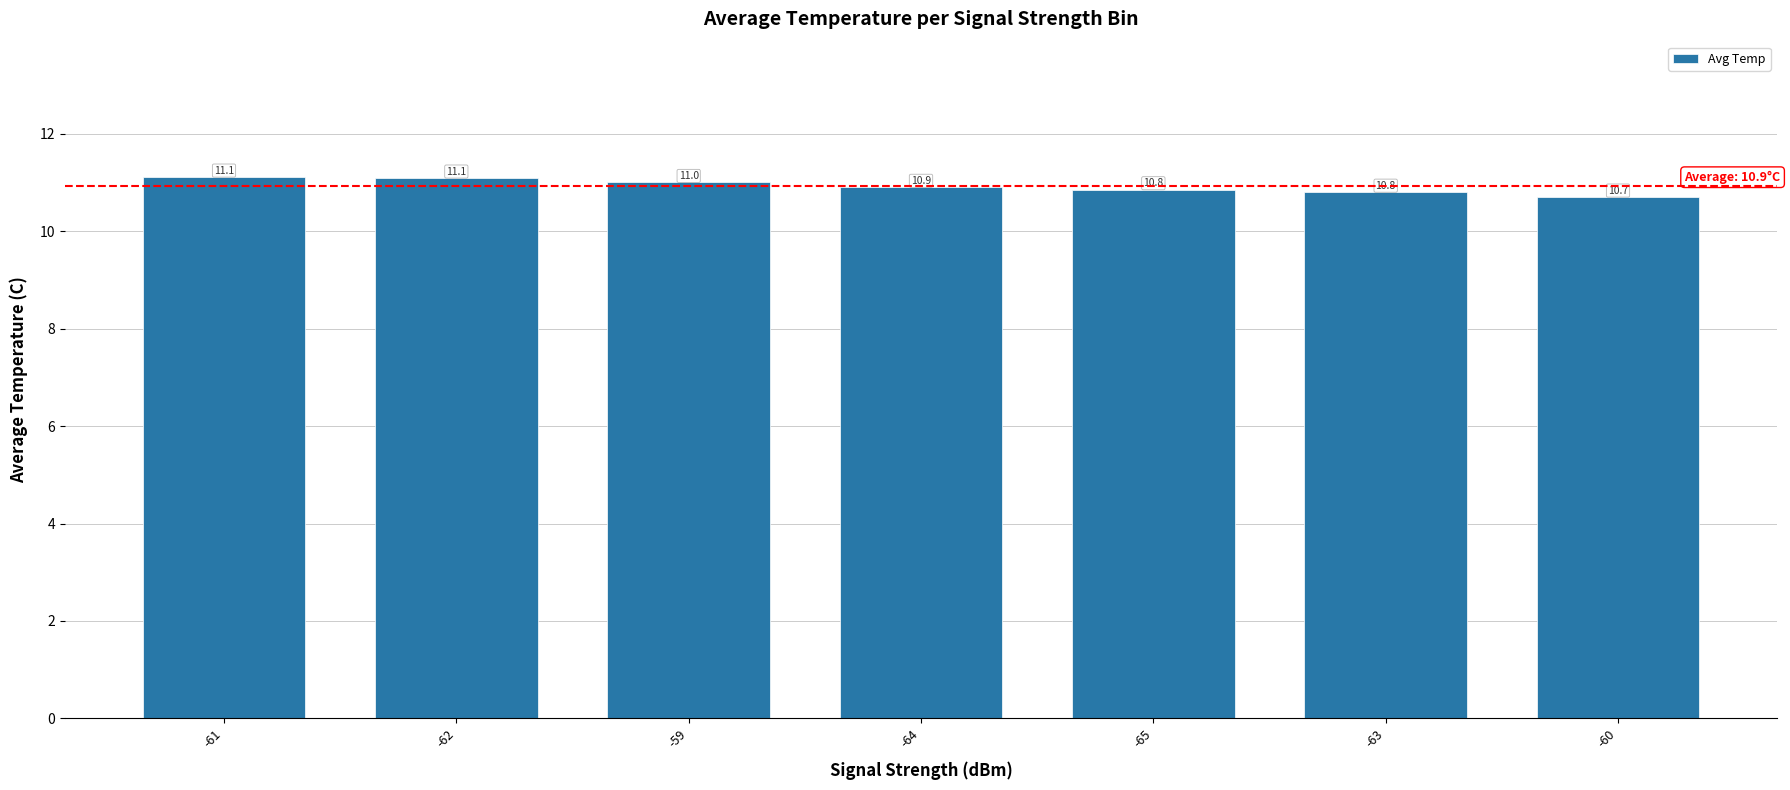

What is the label of the 4th bar from the right?

-64